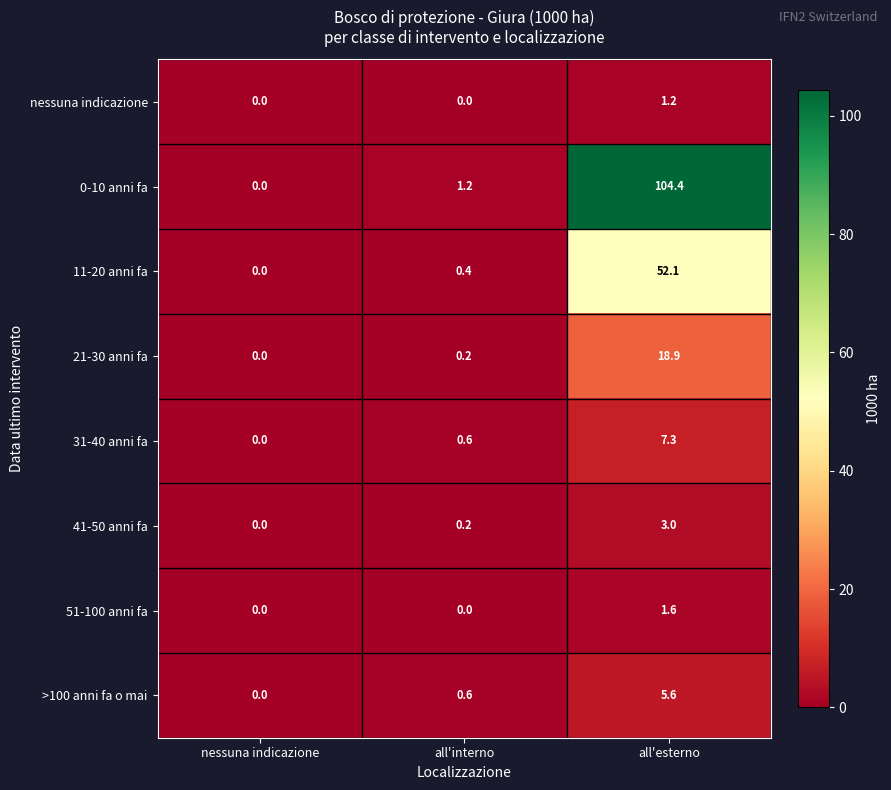

Is it true that 11-20 anni fa equals 0.0 at nessuna indicazione?

True